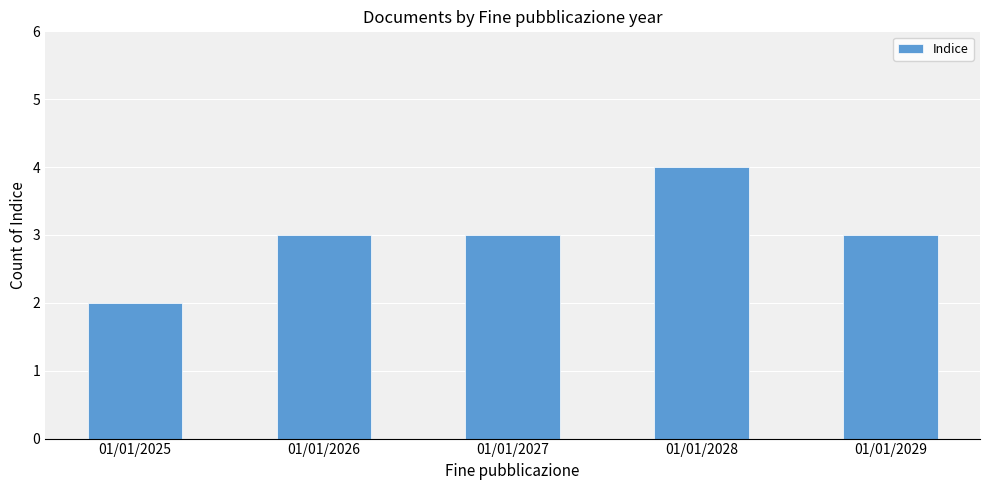

Approximately how many times larger is the value at 01/01/2025 compared to 01/01/2029?

0.7